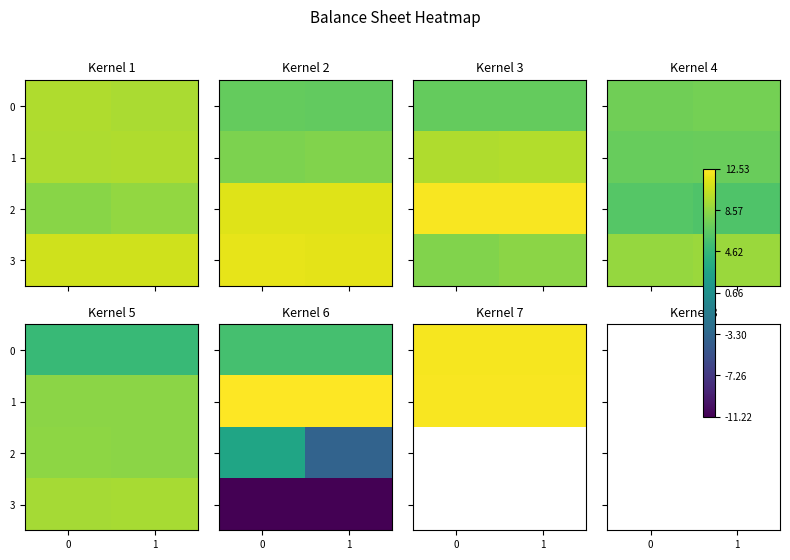

Rank the series by their maximum value, from highest to lowest.

0, 1, 2, 3